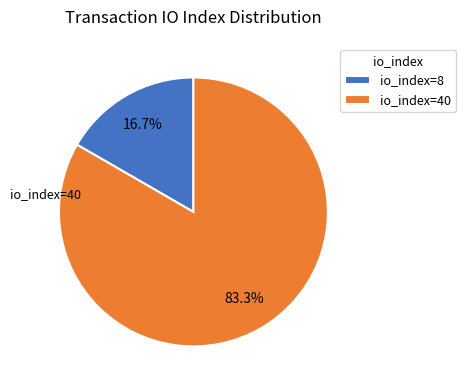

Count the number of slices in the pie.

2